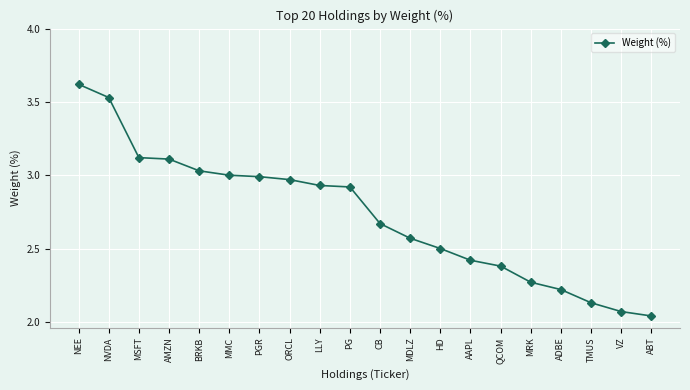

What is the difference between the second highest and minimum values?

1.5